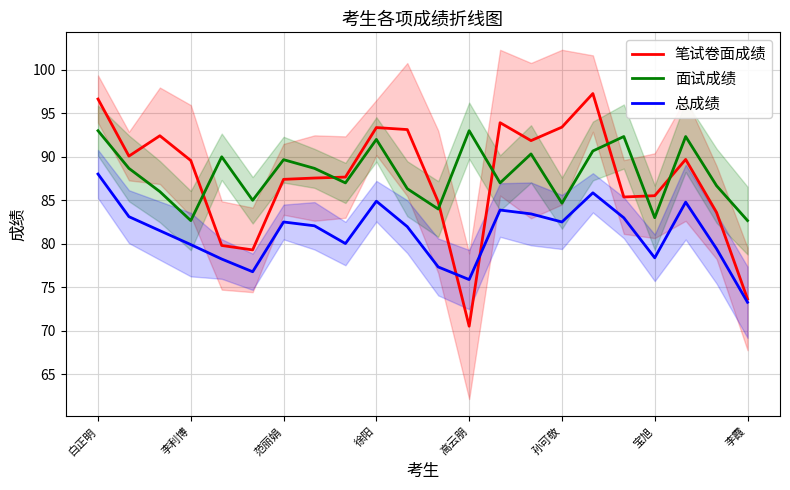

Rank the series by their maximum value, from highest to lowest.

笔试卷面成绩, 面试成绩, 总成绩